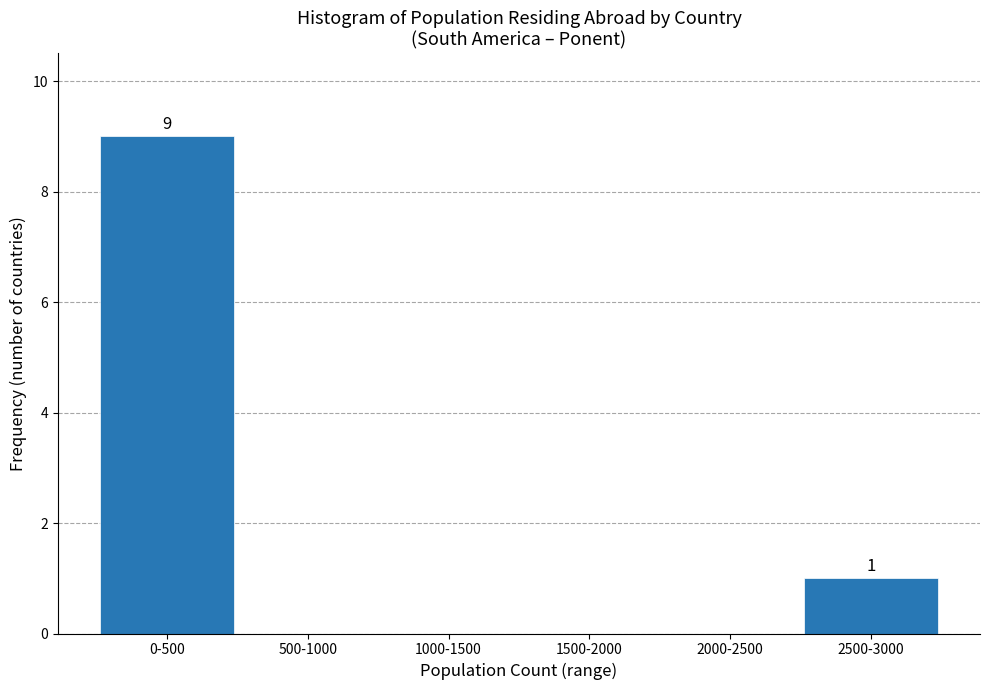

Reading left to right, transcribe all the data shown in this chart.

0-500=9	500-1000=0	1000-1500=0	1500-2000=0	2000-2500=0	2500-3000=1